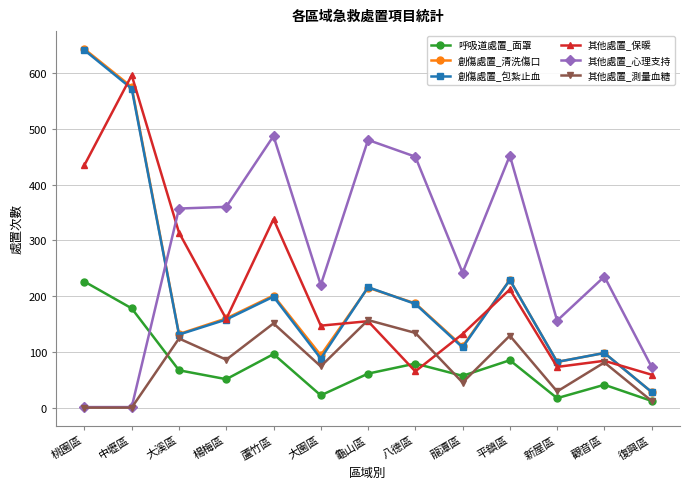

Count the number of categories in the chart.

13